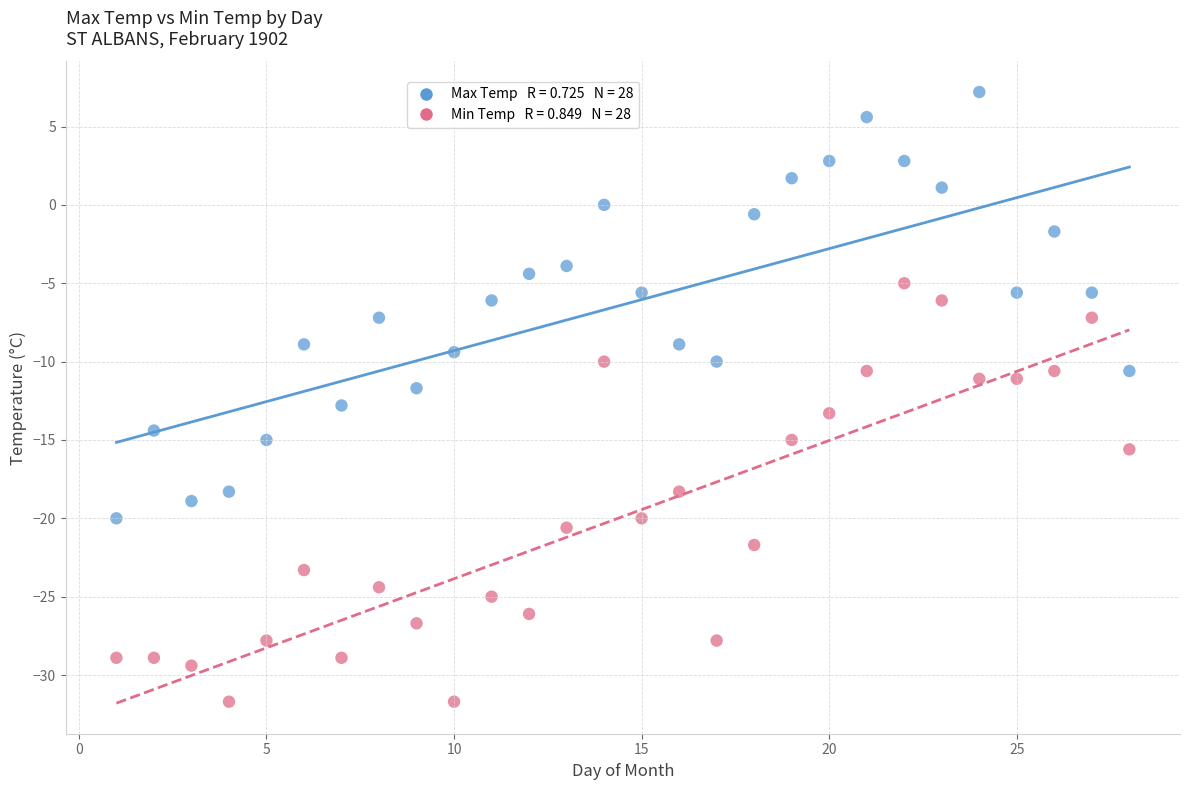

Across all data points, what is the range of Y values (max minus min)?

38.9